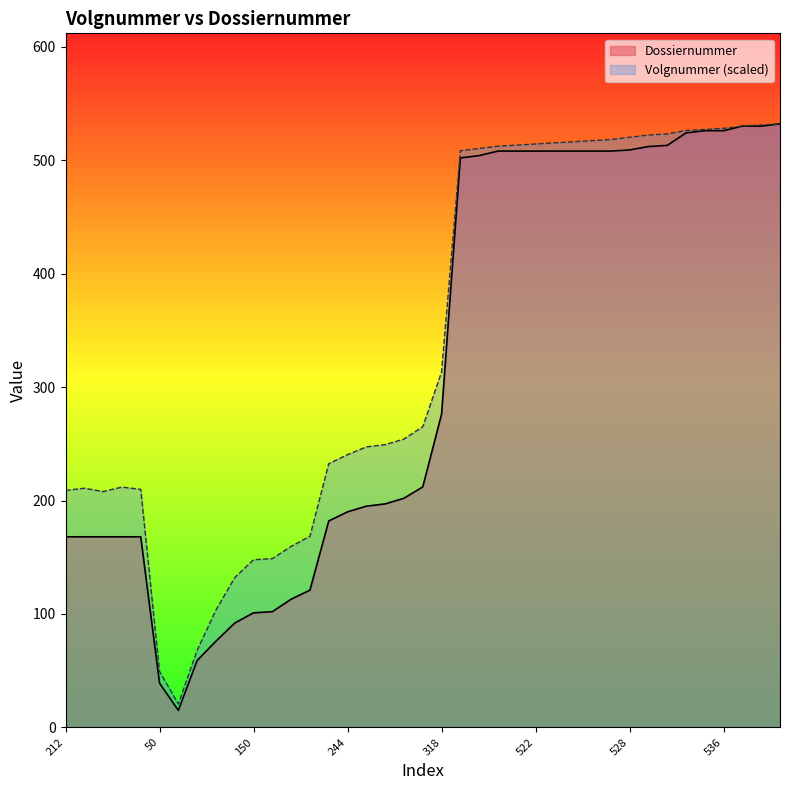

What are all the series names shown in the legend?

Dossiernummer, Volgnummer (scaled)